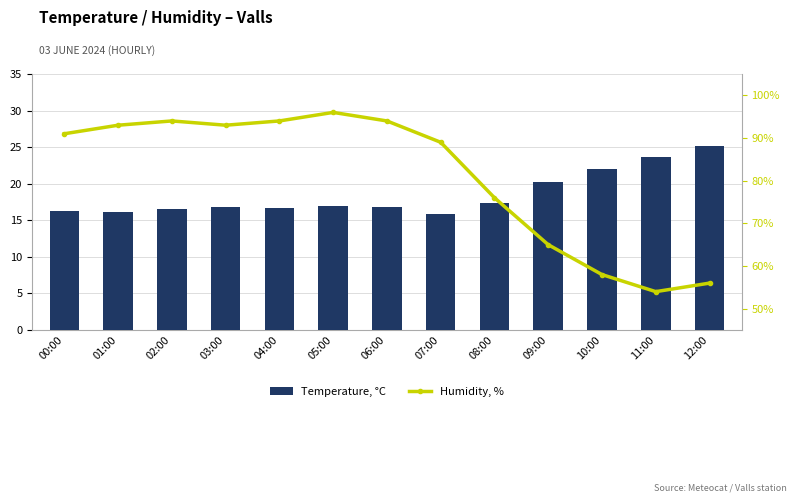

What is the label of the 7th bar from the left?

06:00